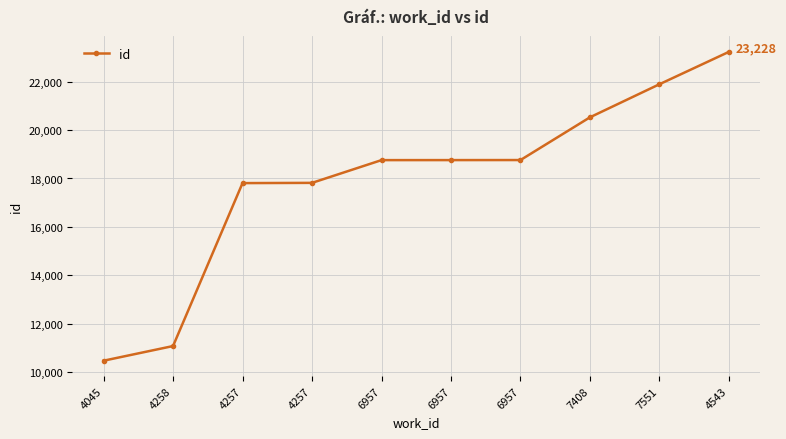

True or false: the data shows 10478 at 4045.

True